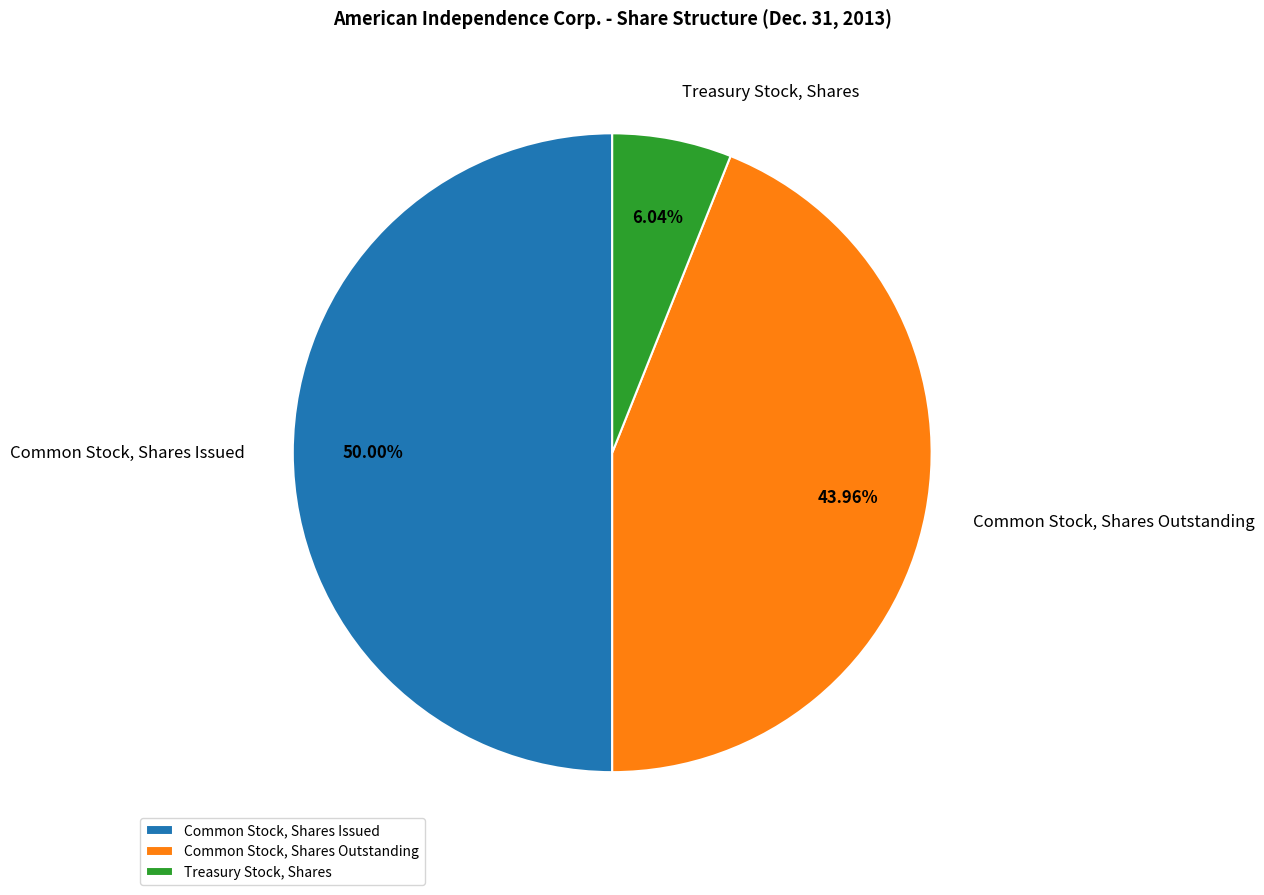

Does Treasury Stock, Shares represent more than half of the total?

No